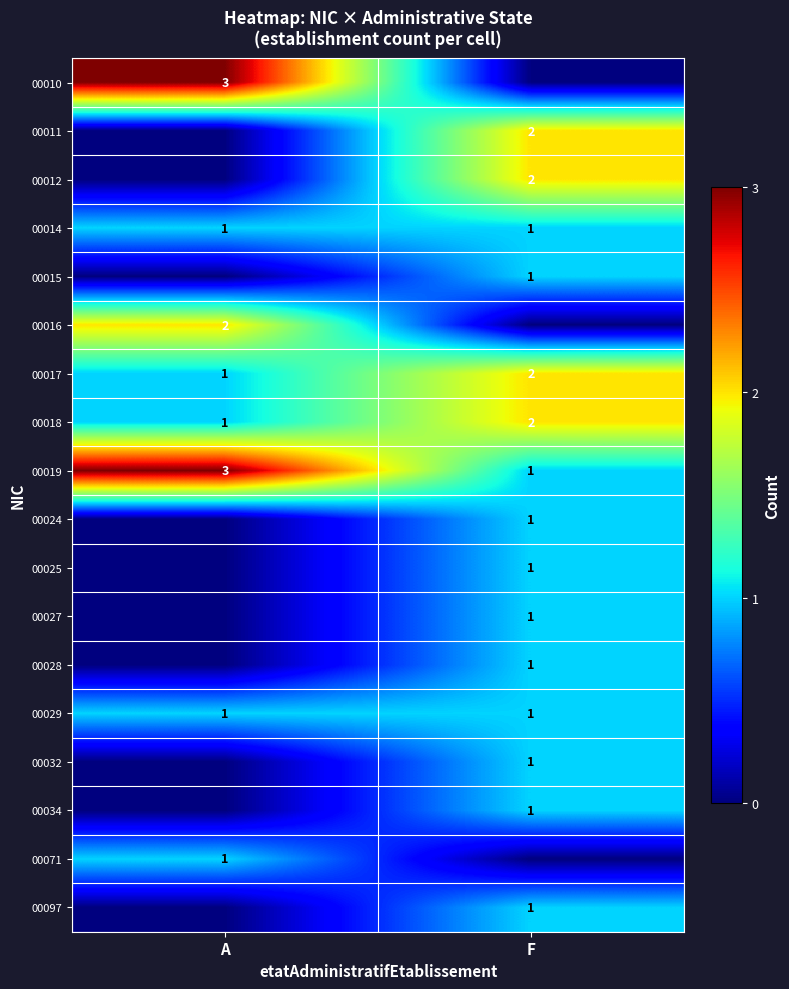

Between F and A, which is larger?

A